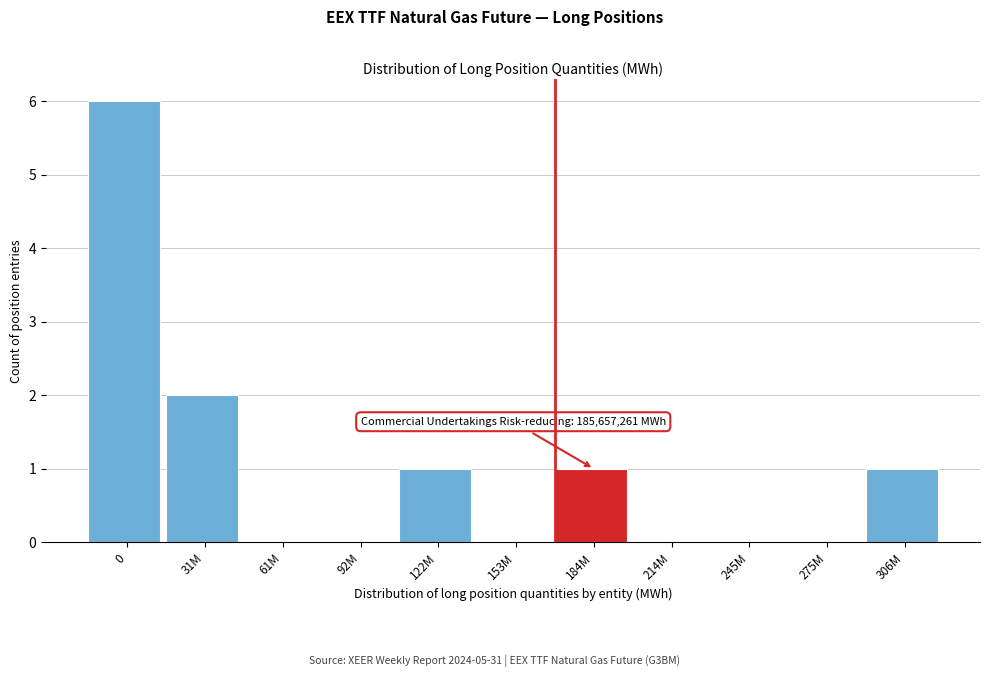

Reading right to left, extract all data points from this chart.

306M=1	275M=0	245M=0	214M=0	184M=1	153M=0	122M=1	92M=0	61M=0	31M=2	0=6